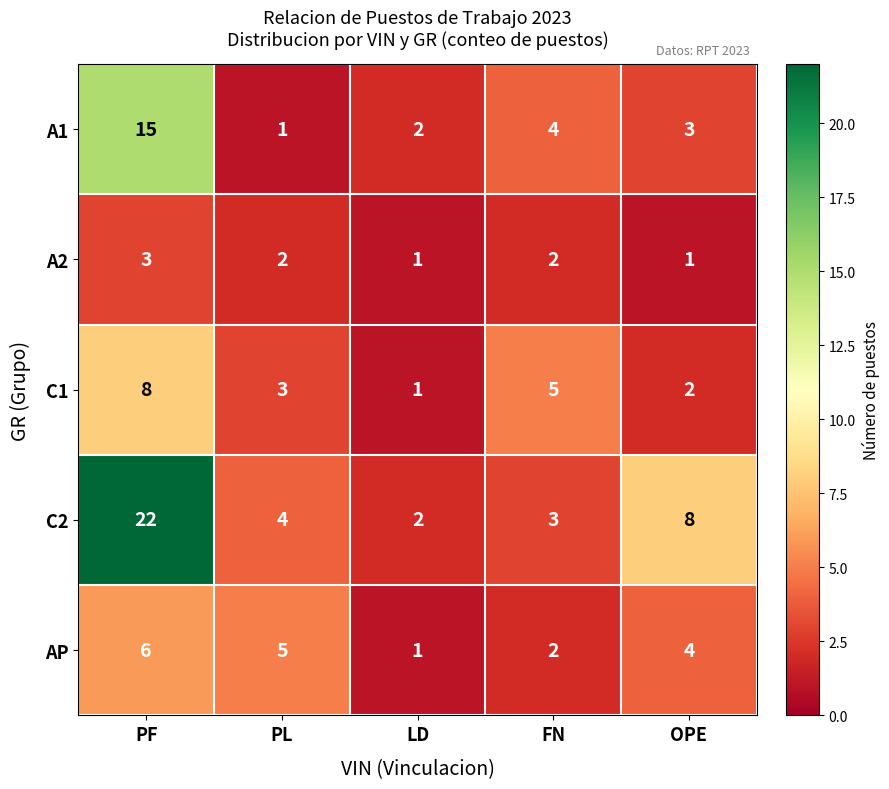

Which series has the widest spread of values?

C2